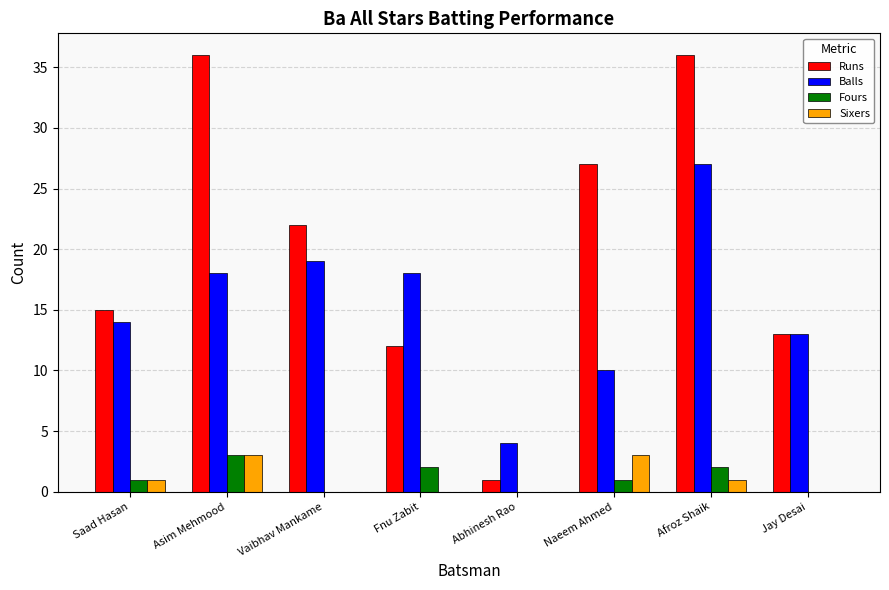

Which series changed the most between Asim Mehmood and Naeem Ahmed?

Runs